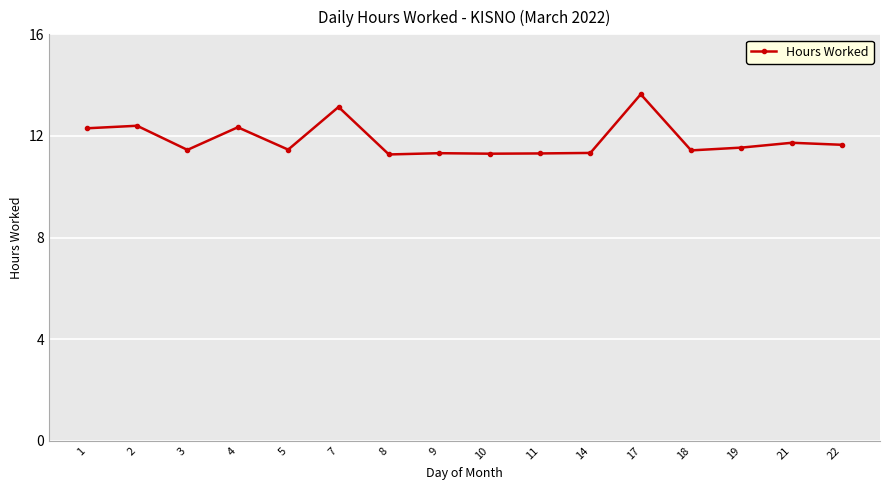

What is the sum of all values?

189.6